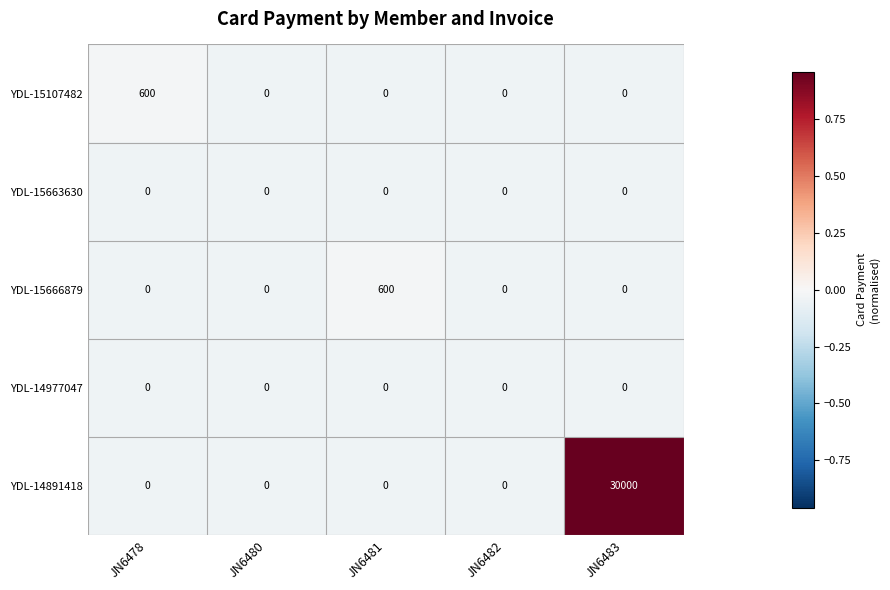

Is it true that YDL-15107482 equals 236 at JN6483?

False